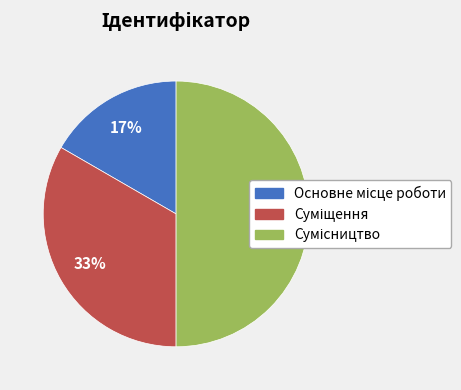

To the nearest percent, what is the difference between the largest and smallest slice percentages?

33%